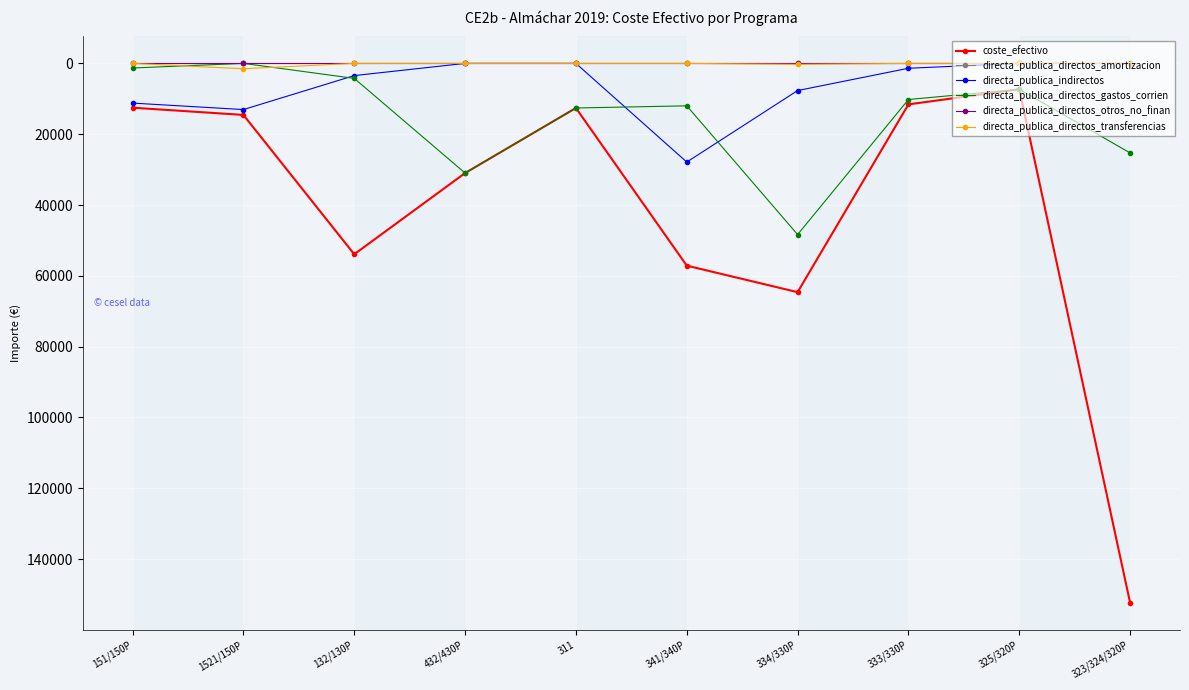

Is this an area chart (filled region under the line)?

No